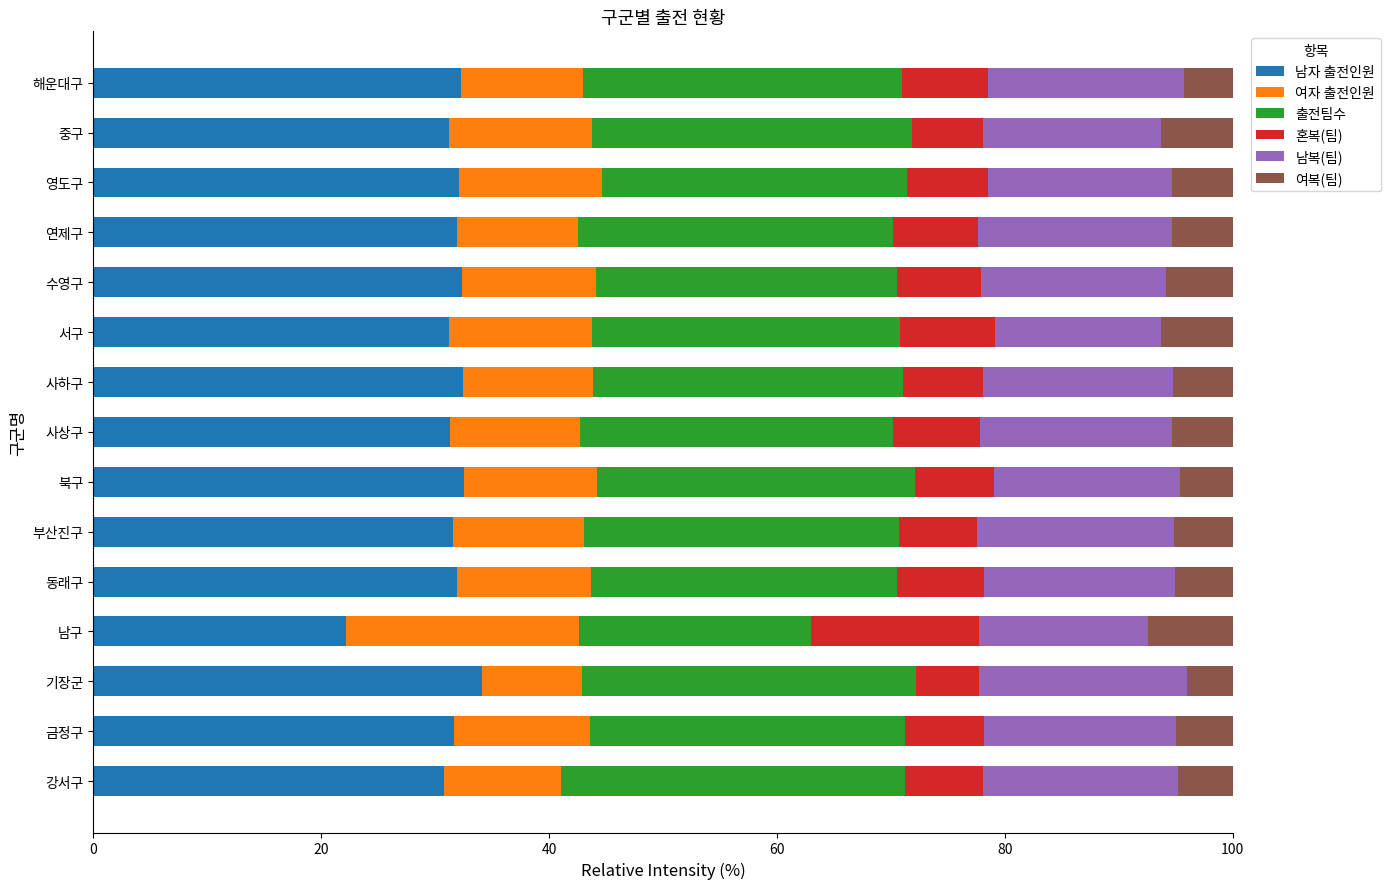

Count the number of categories in the chart.

15